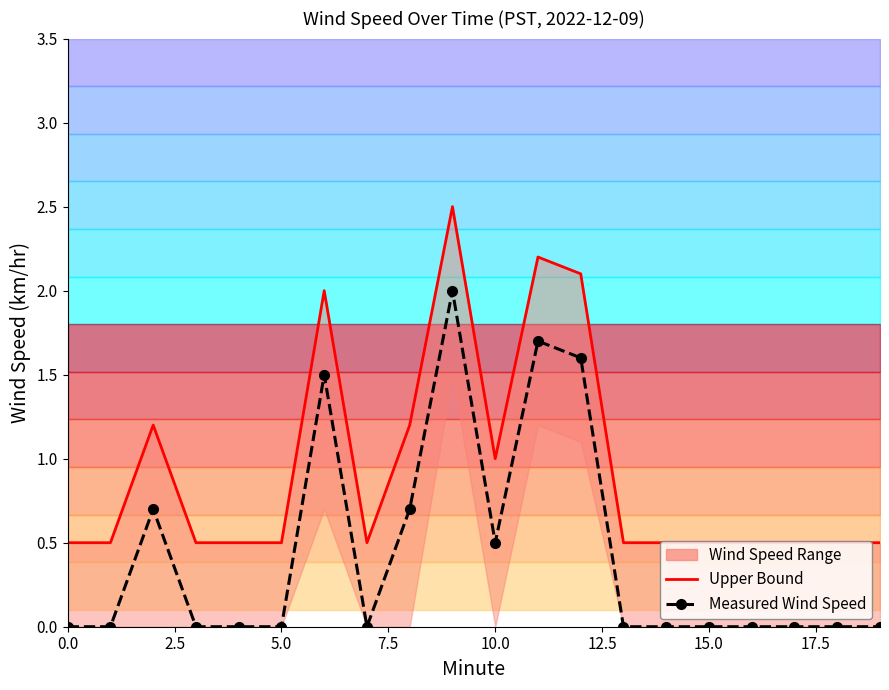

In Measured Wind Speed, how many points are lower than both neighbors (excluding endpoints)?

2